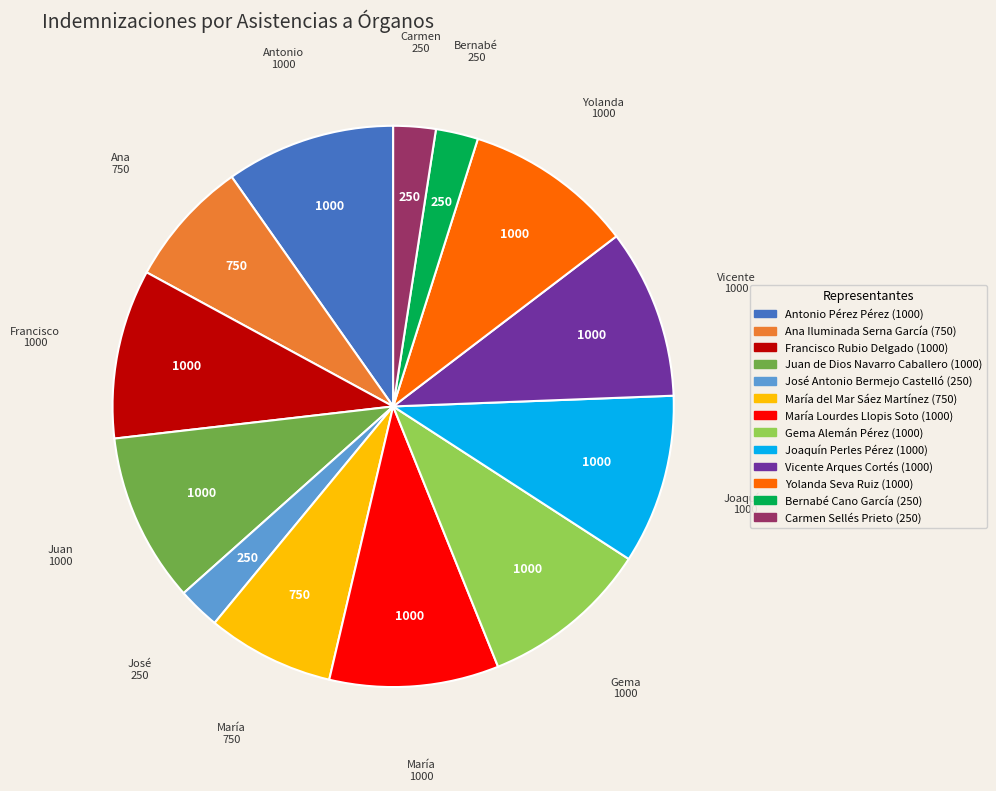

Is there any slice that represents more than half of the pie?

No